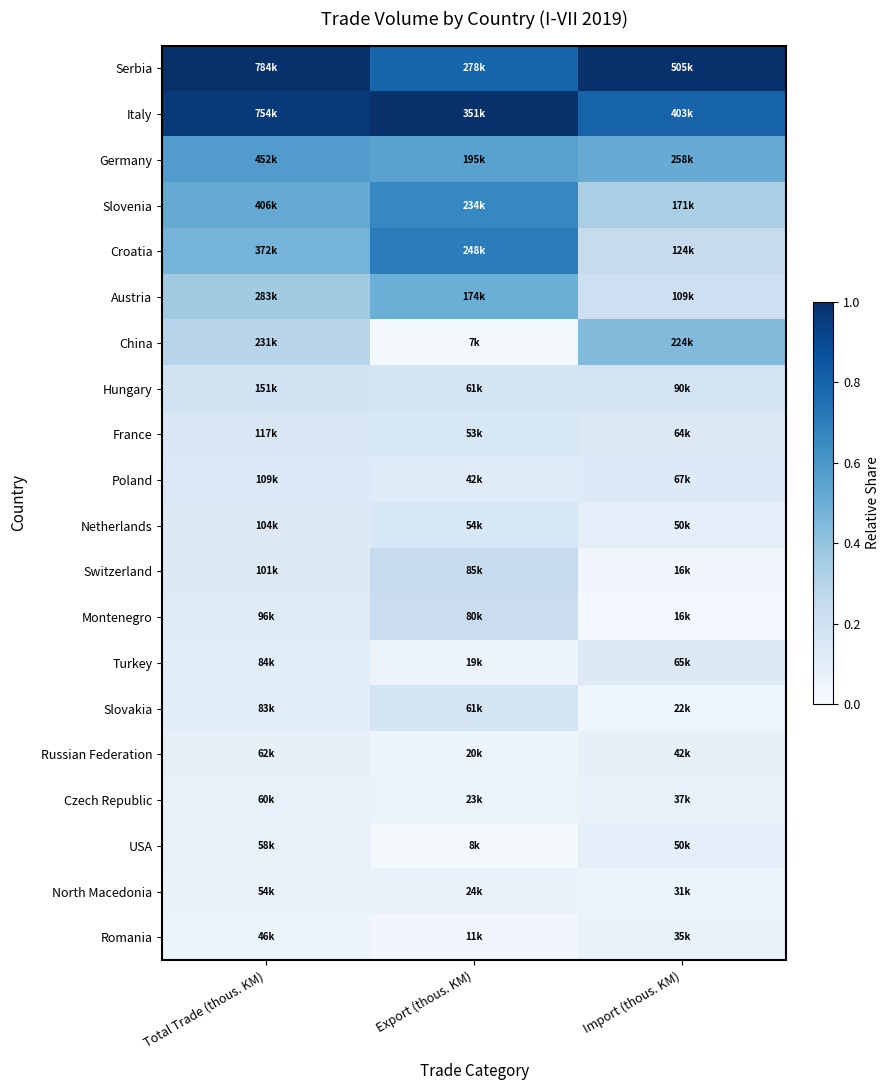

At which category is the sum across all series the highest?

Export (thous. KM)